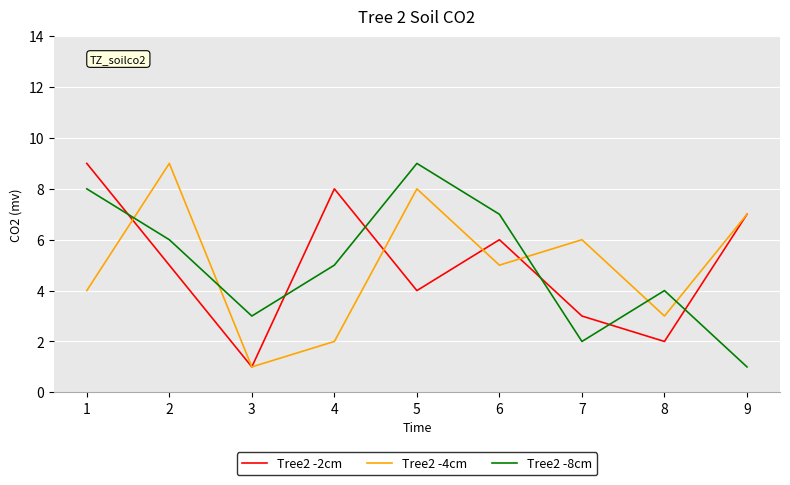

What is the sum of all Tree2 -4cm values?

45